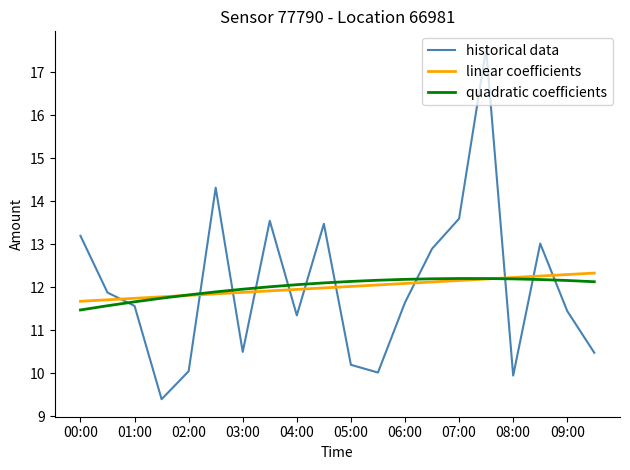

After their last crossing, which series has the higher values: historical data or linear coefficients?

linear coefficients